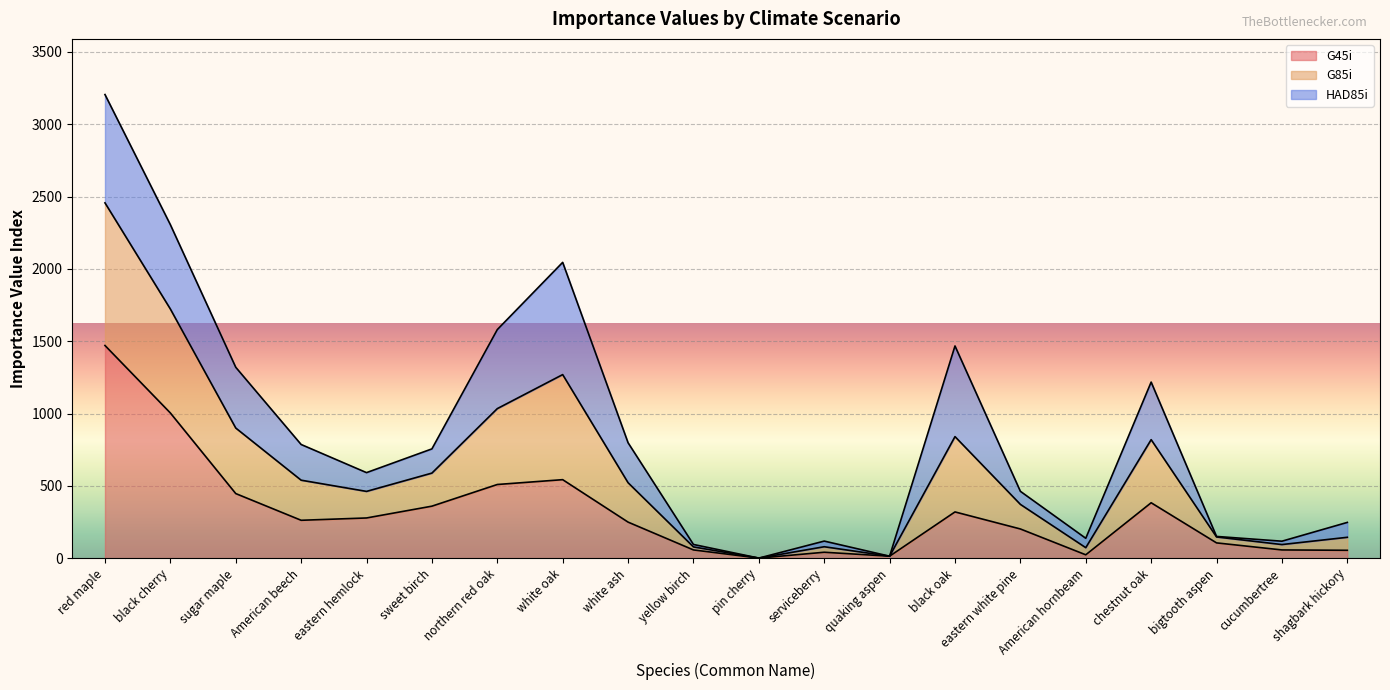

At which category is the sum across all series the highest?

red maple